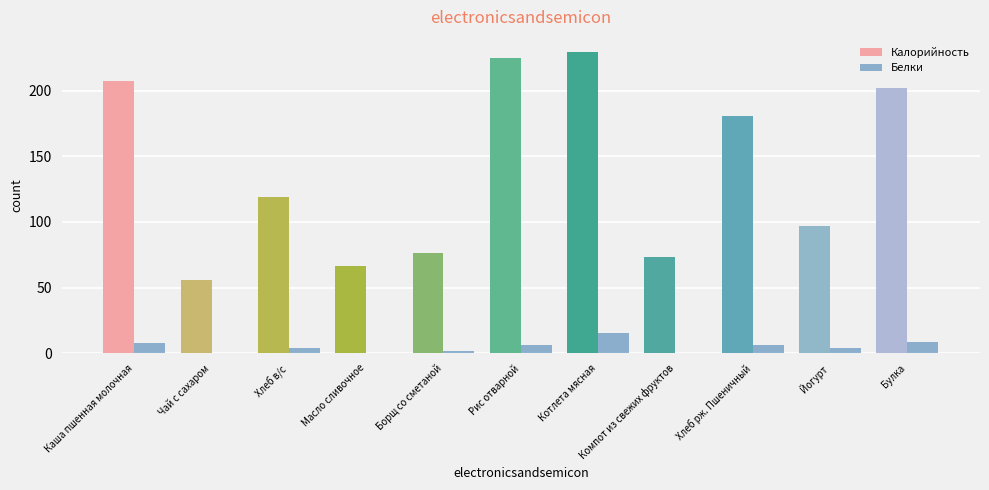

Does the chart contain stacked bars?

No